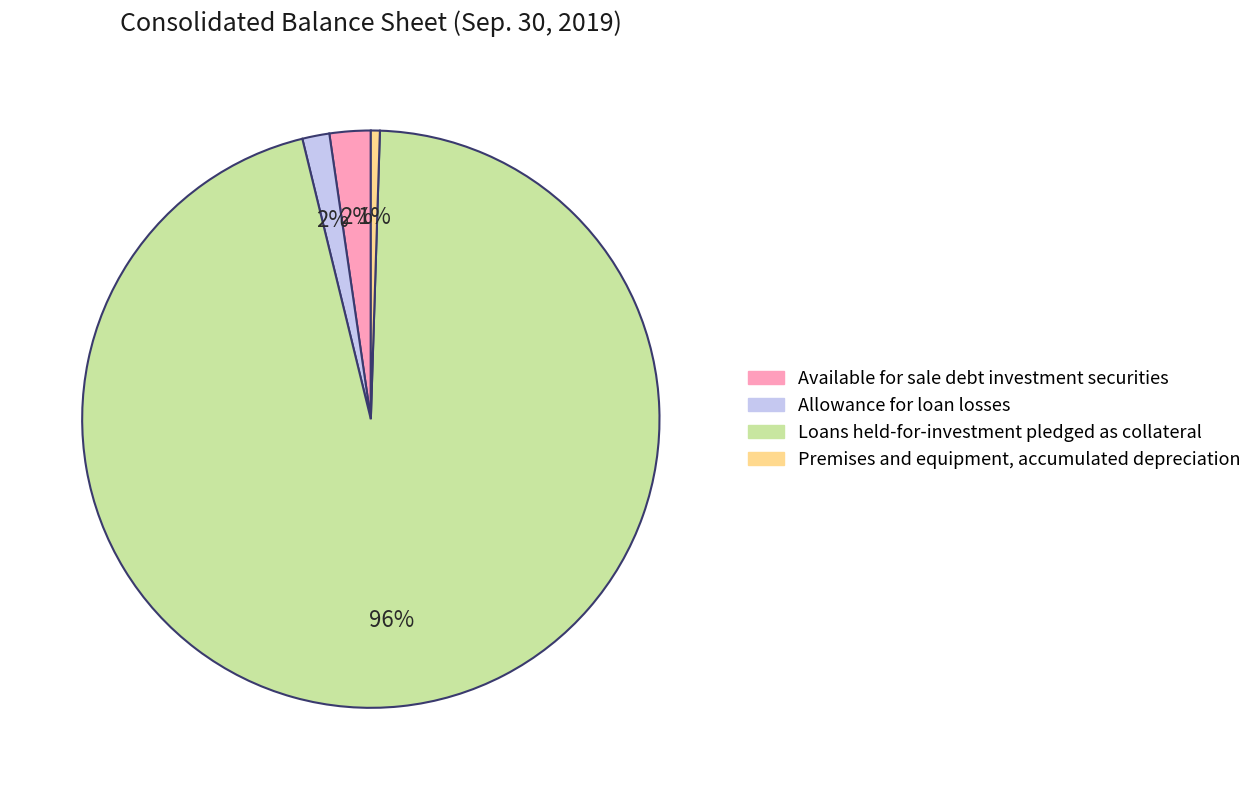

What percentage is the Premises and equipment, accumulated depreciation slice, to the nearest percent?

1%